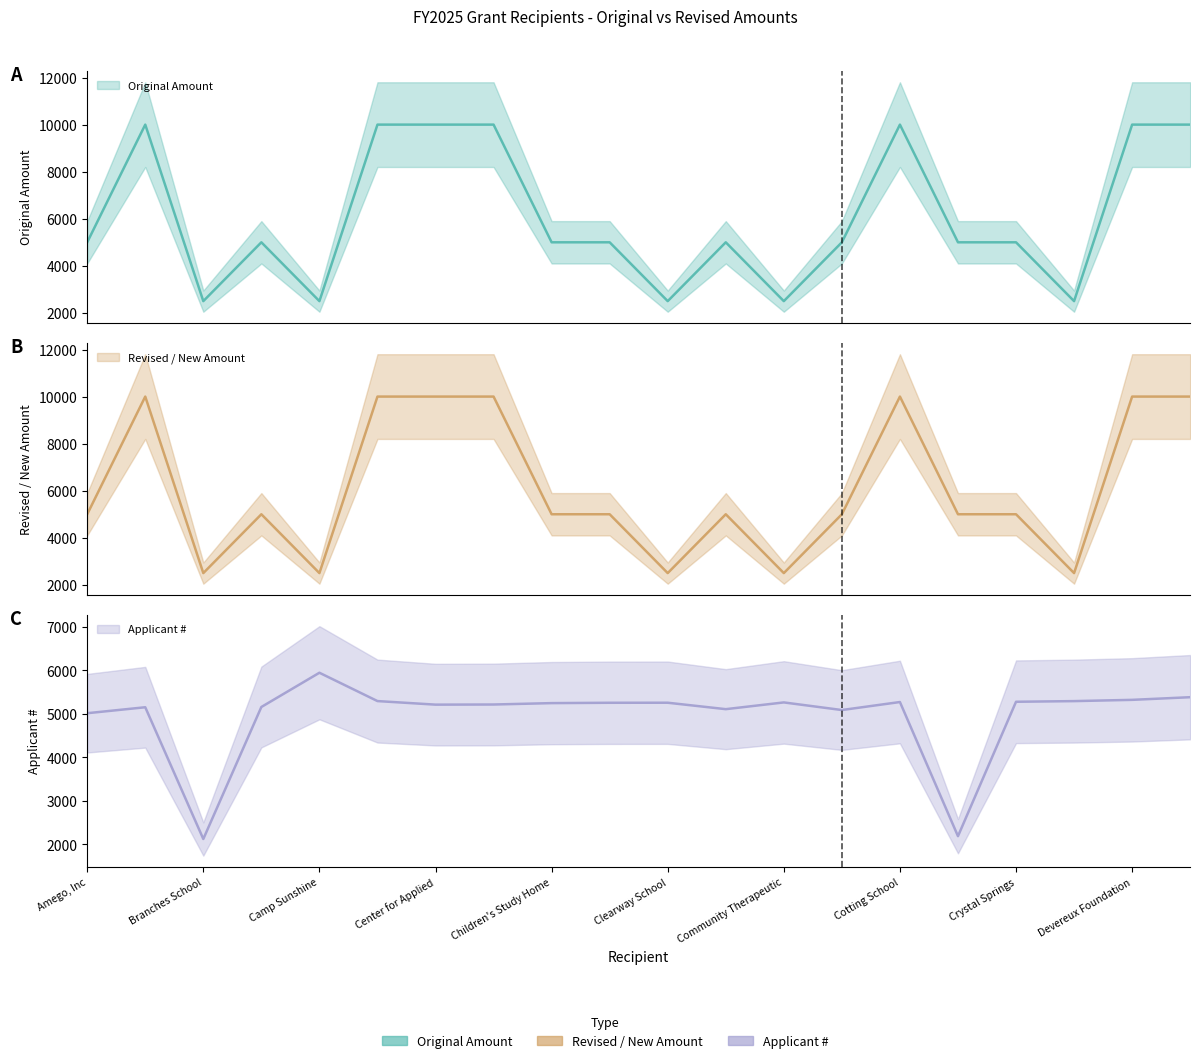

At Crystal Springs, list the series in order from smallest to largest.

Original Amount, Revised / New Amount, Applicant #